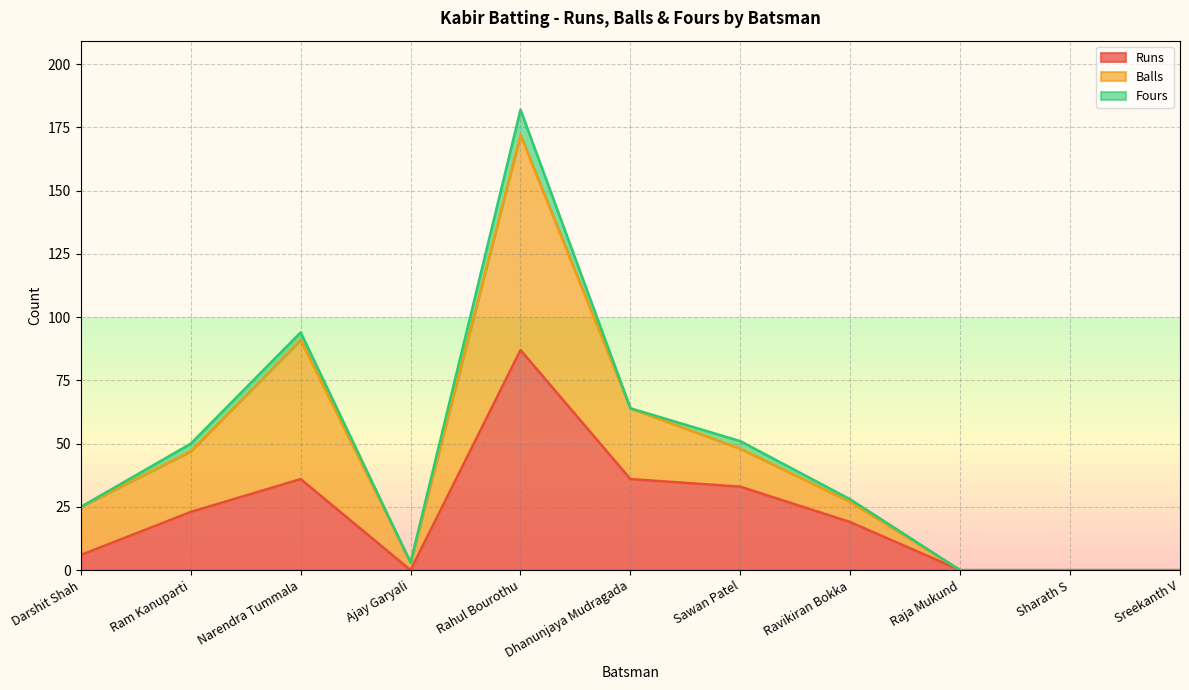

At which label does Runs reach its peak?

Rahul Bourothu